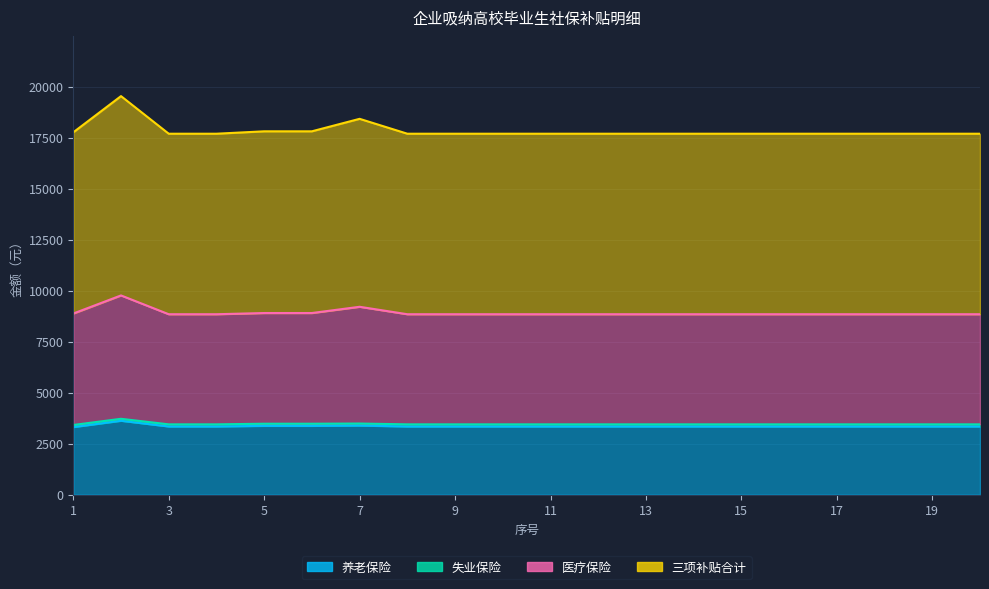

How many data points in 养老保险 are less than 3348?

1